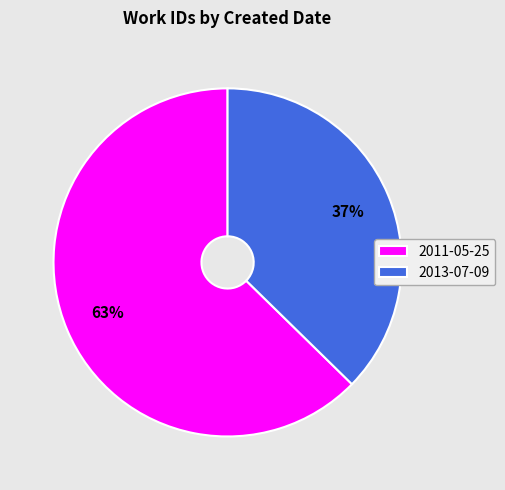

Which slice represents more than half of the pie?

2011-05-25